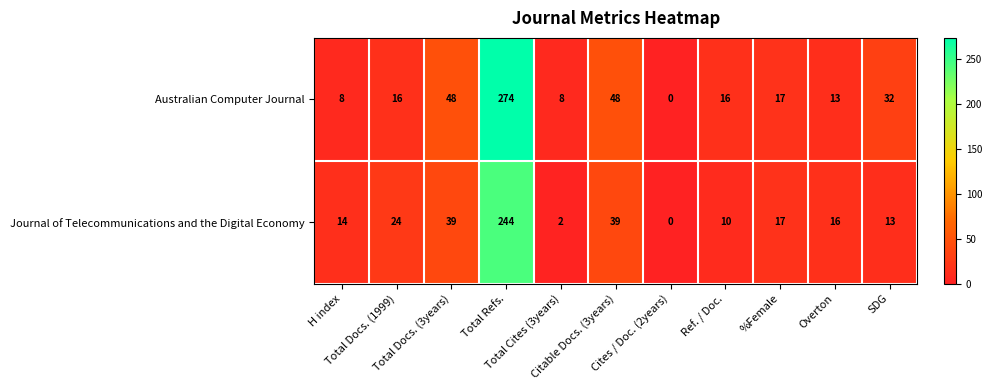

What is the average value of the Australian Computer Journal series?

44